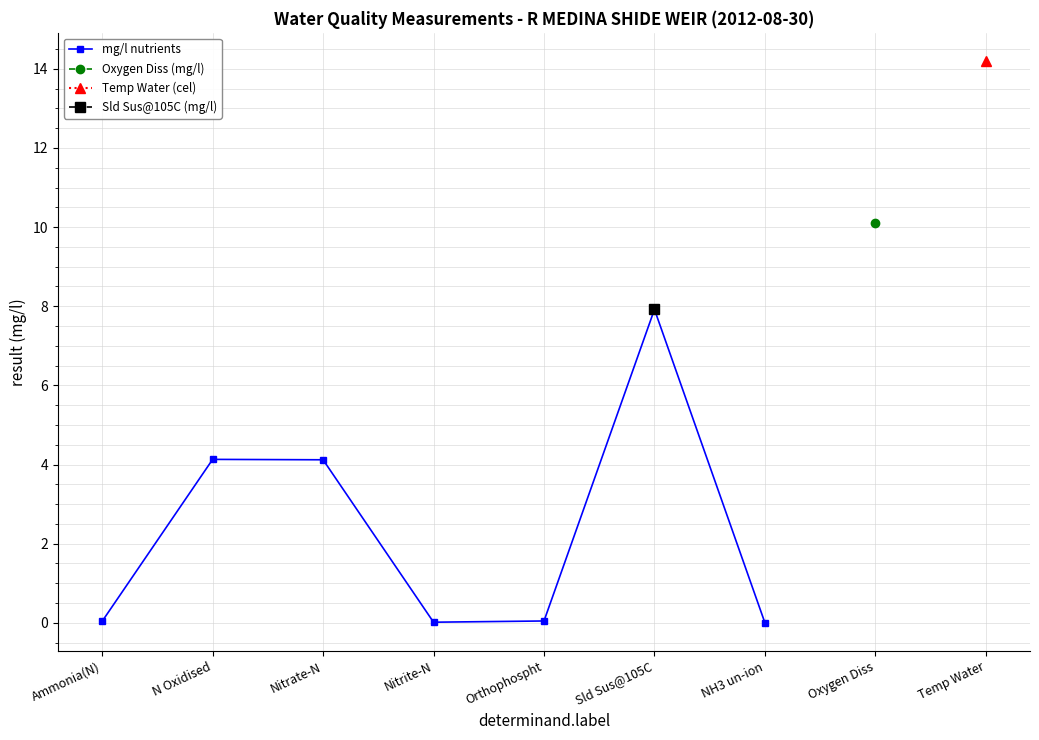

How many values in Oxygen Diss (mg/l) are above zero?

1